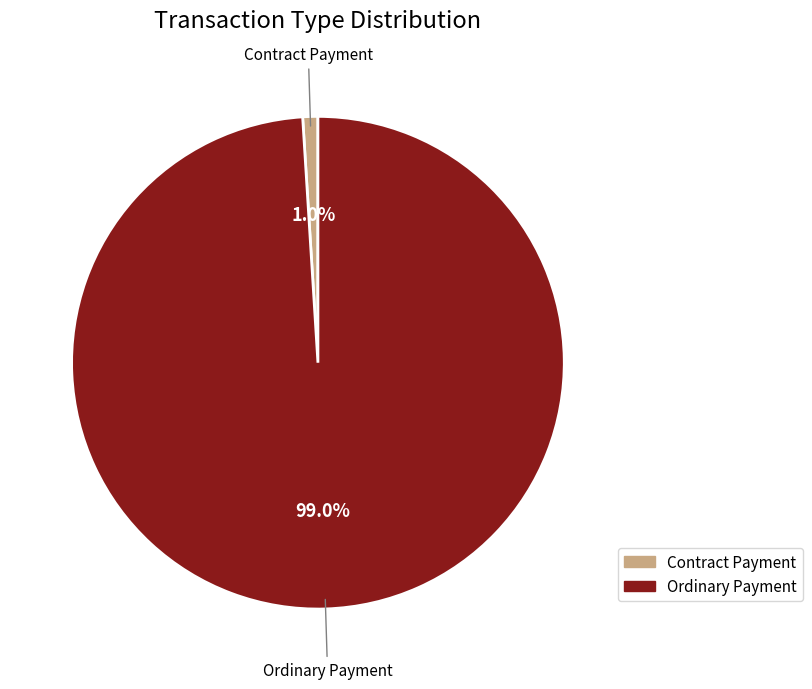

Combined, what portion of the pie is Ordinary Payment and Contract Payment?

100.0%